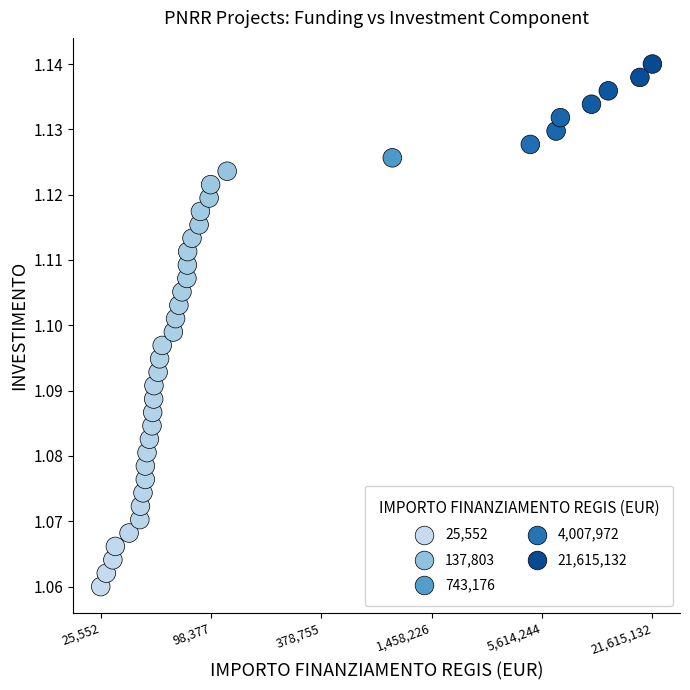

What is the range of X values (max minus min)?

2.9